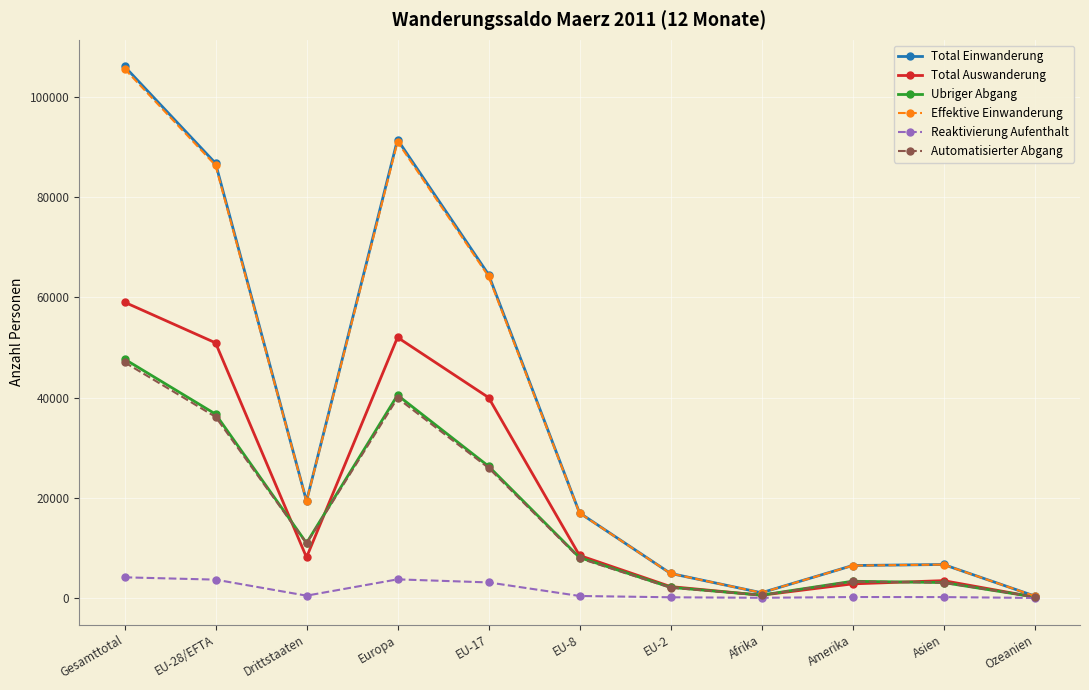

Where is the first local minimum for Ubriger Abgang?

Drittstaaten